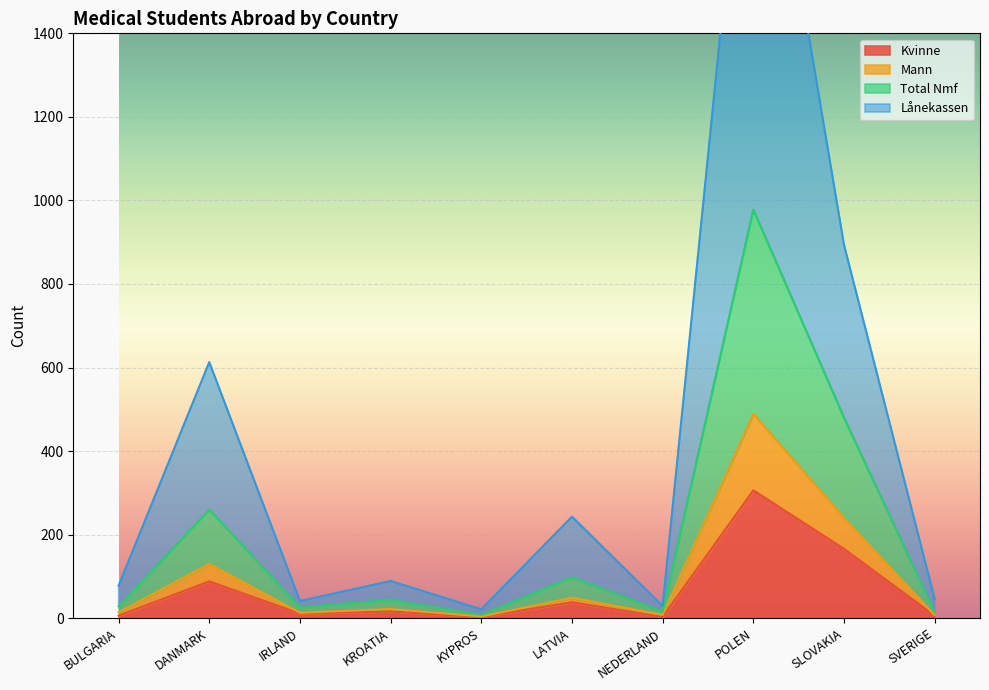

The Kvinne series shows 38 at LATVIA. True or false?

True